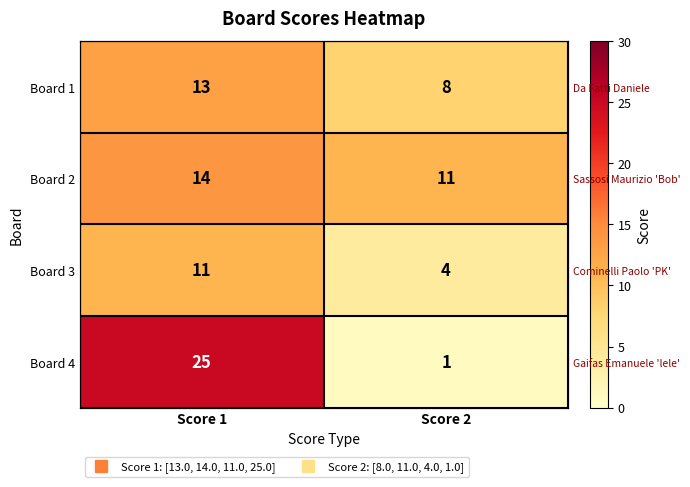

At which label does Board 2 reach its peak?

Score 1